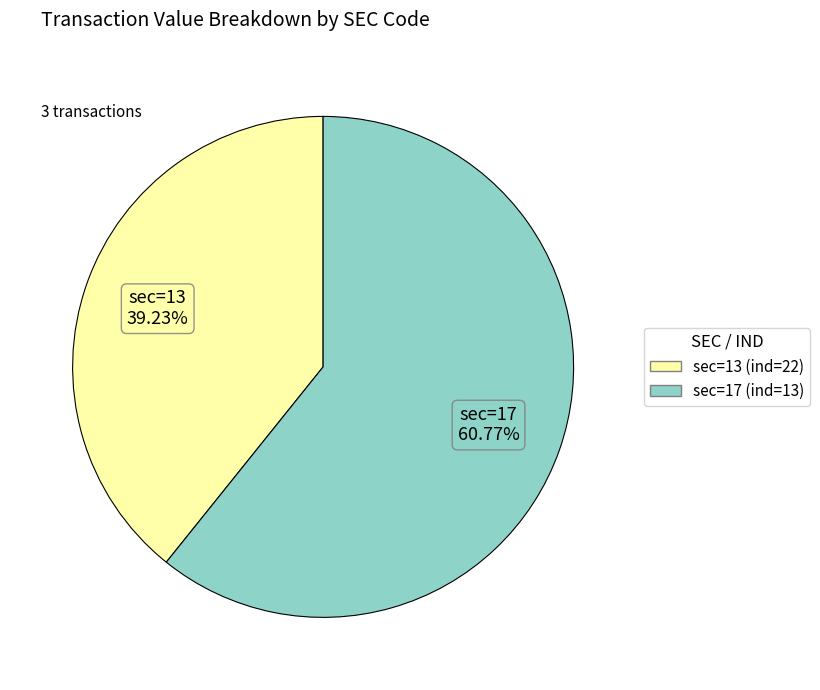

Is there any slice that represents more than half of the pie?

Yes